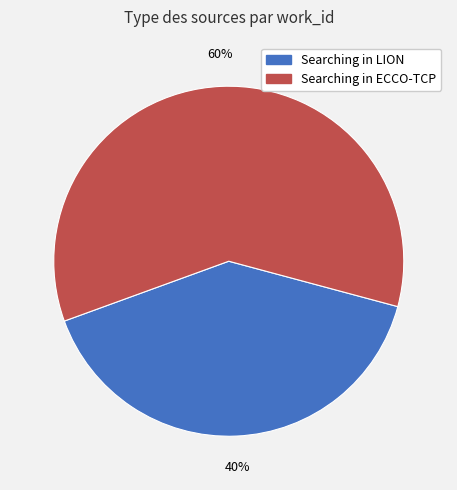

True or false: Searching in ECCO-TCP accounts for 53% of the total.

False